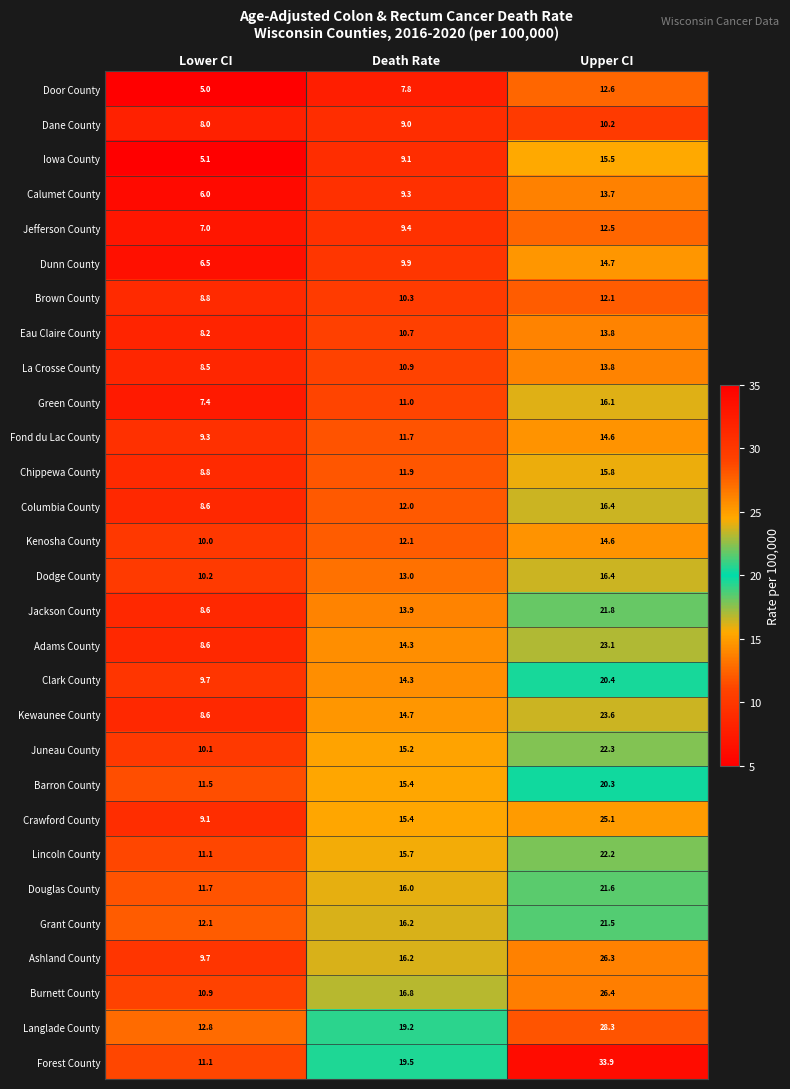

What value does the Brown County series have at Death Rate?

10.3